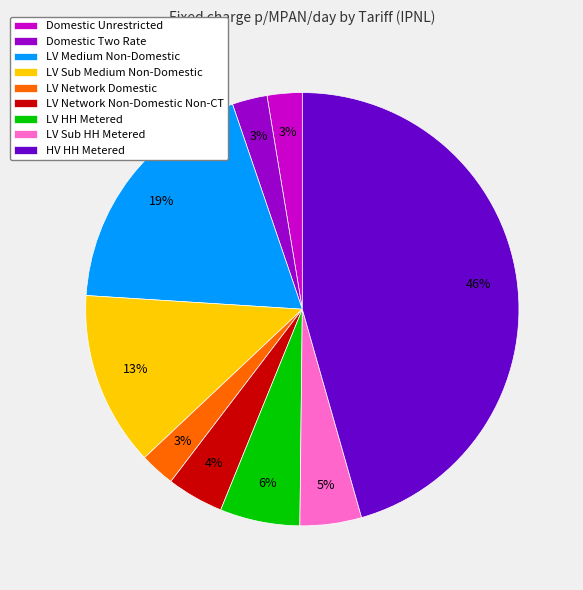

Do LV HH Metered and Domestic Unrestricted together represent more than half of the pie?

No